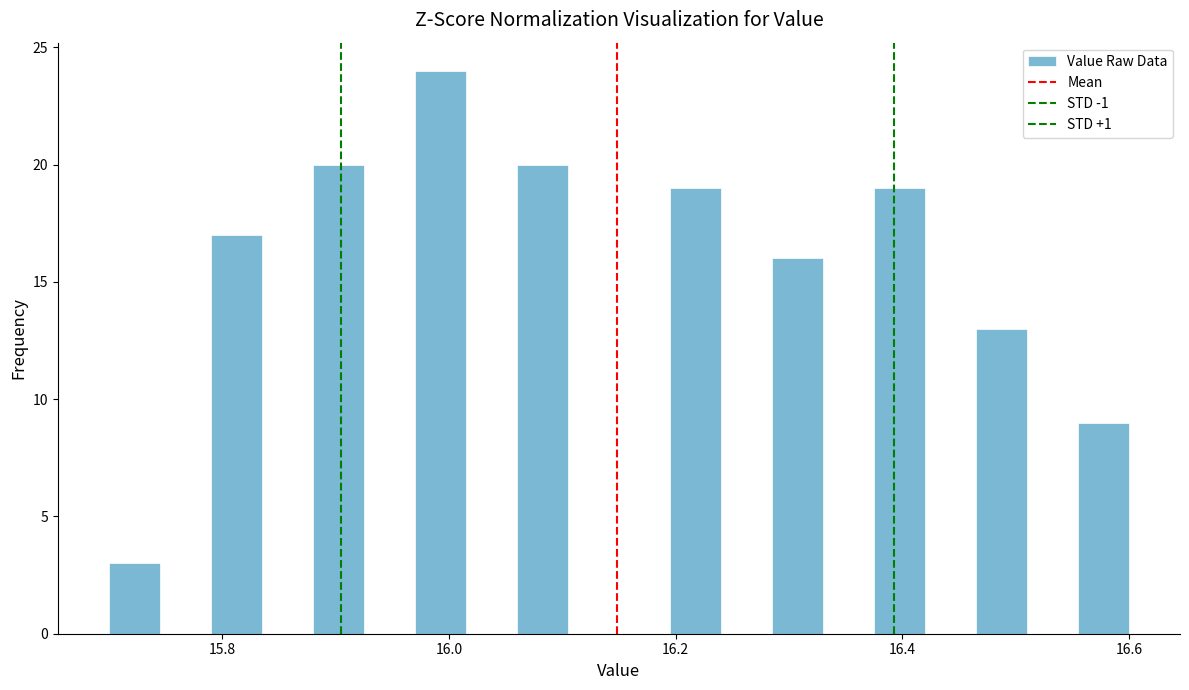

Around what value on the x-axis is the tallest bar? Give the approximate position of its centre, as read against the axis.

16.00